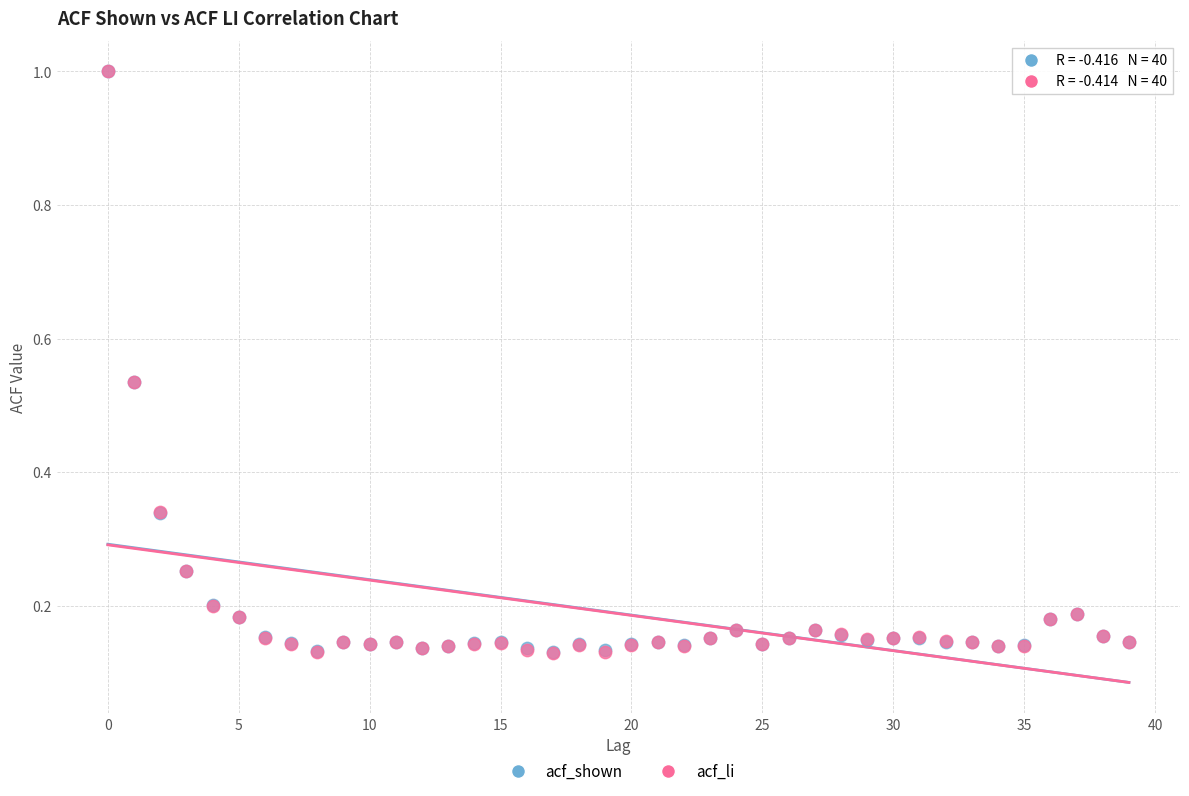

Which series has the largest Y range (max minus min)?

acf_li